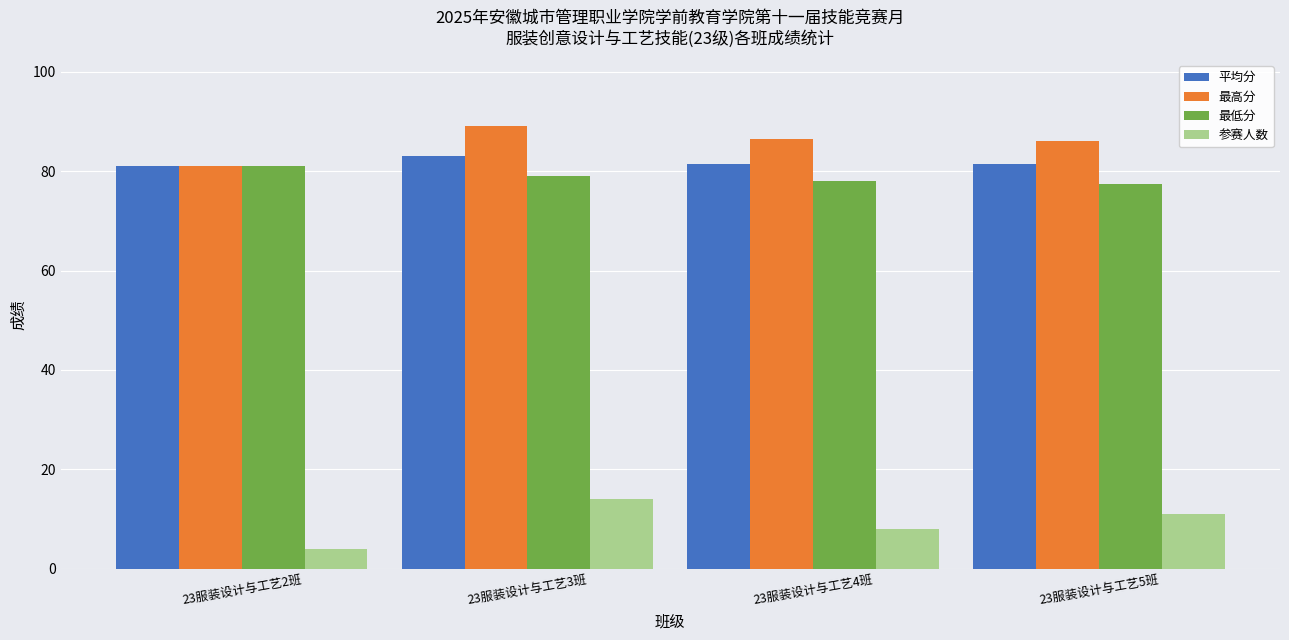

Count the number of categories in the chart.

4